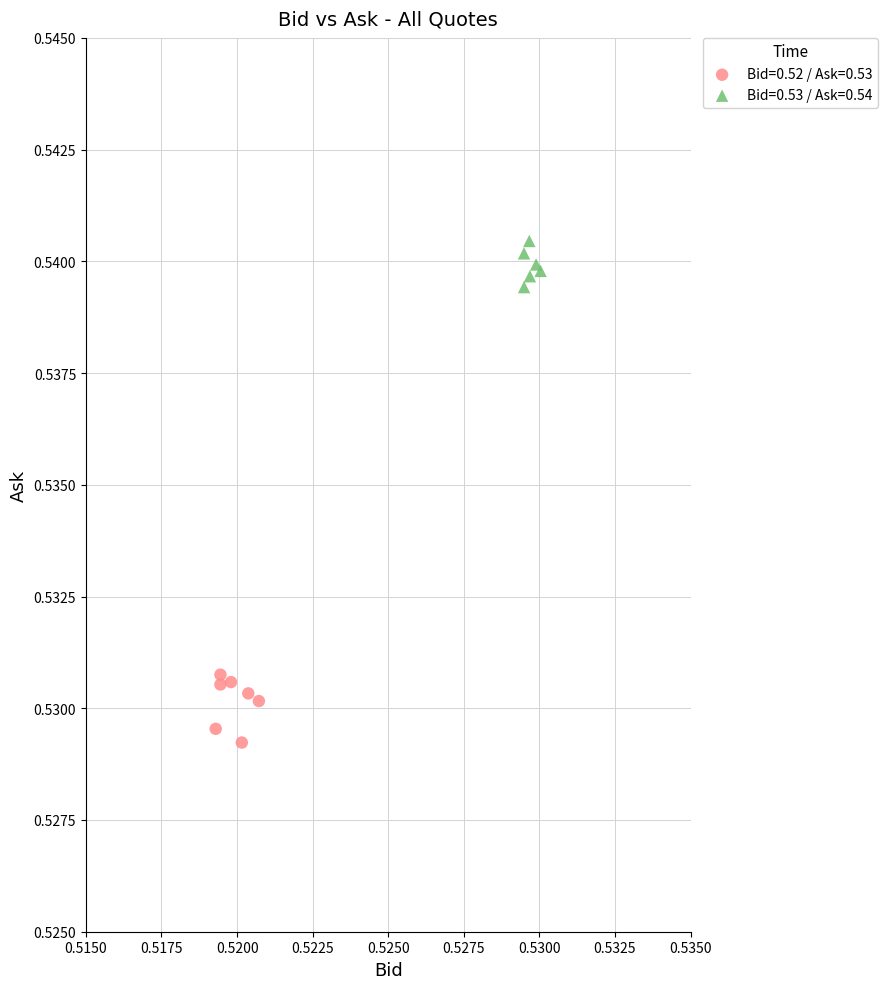

Which series reaches the maximum Y coordinate?

Bid=0.53 / Ask=0.54